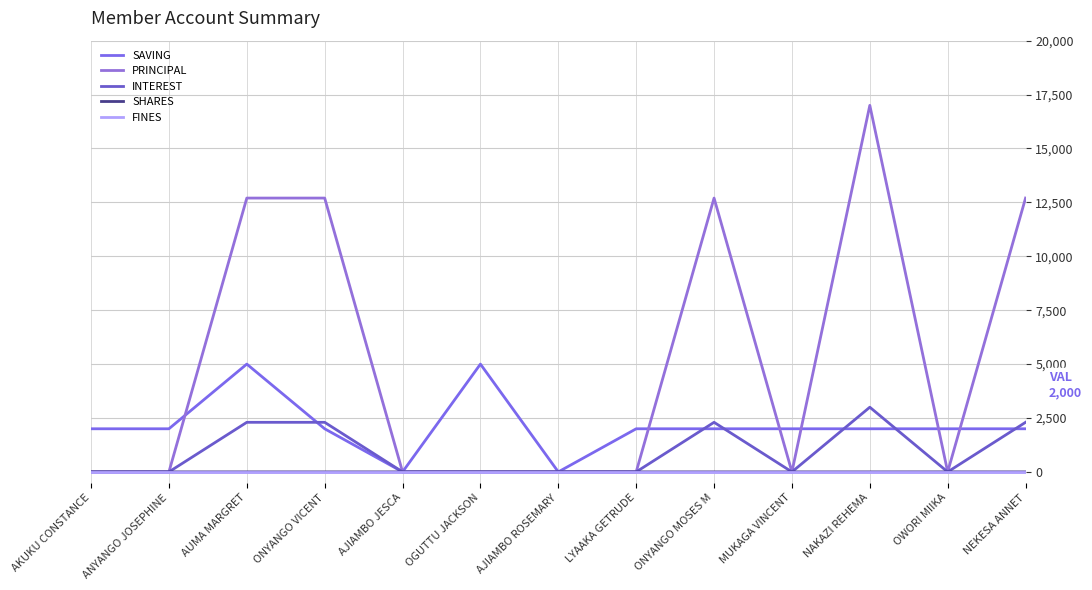

Which series changed the most between OGUTTU JACKSON and ONYANGO MOSES M?

PRINCIPAL